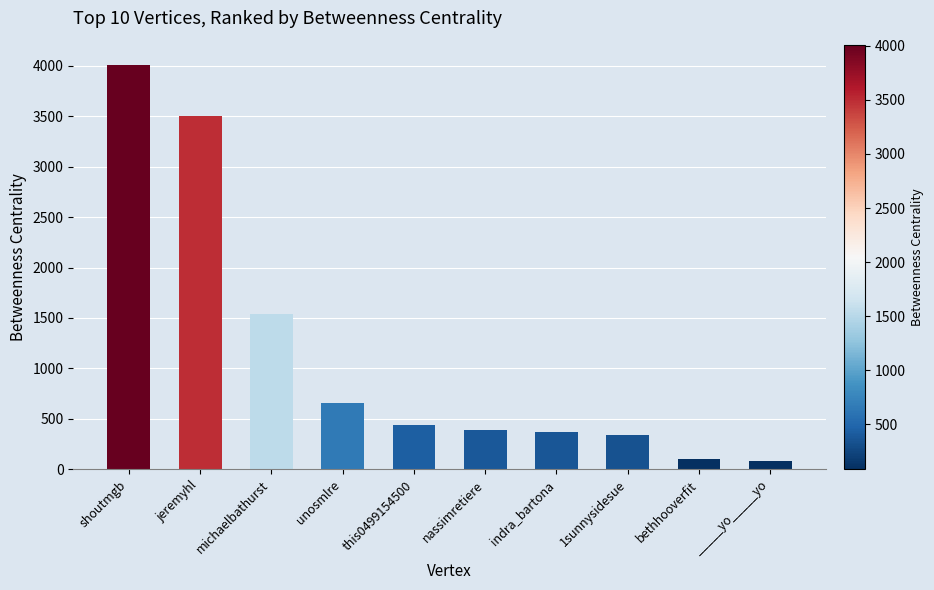

What is the greatest value displayed?

4008.8